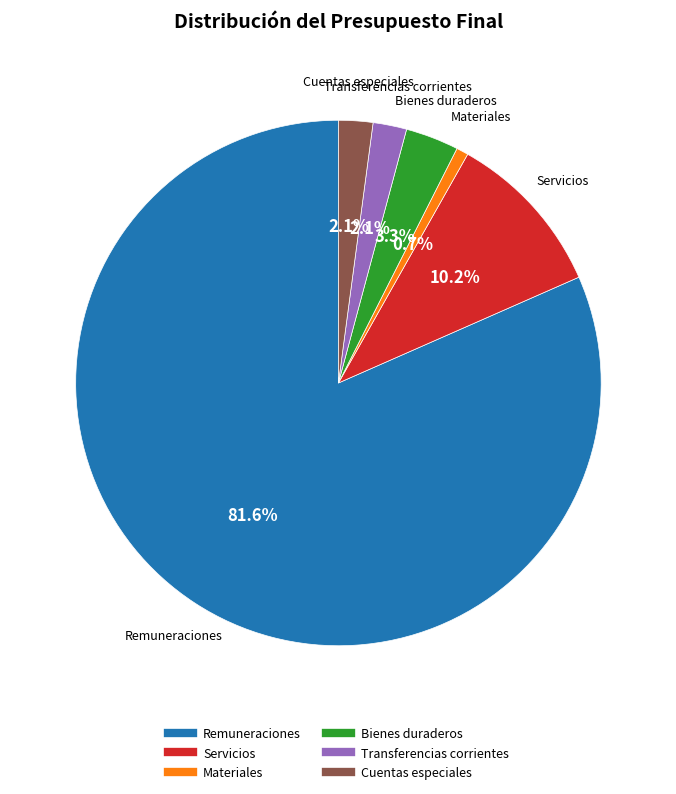

How many slices are in this pie chart?

6